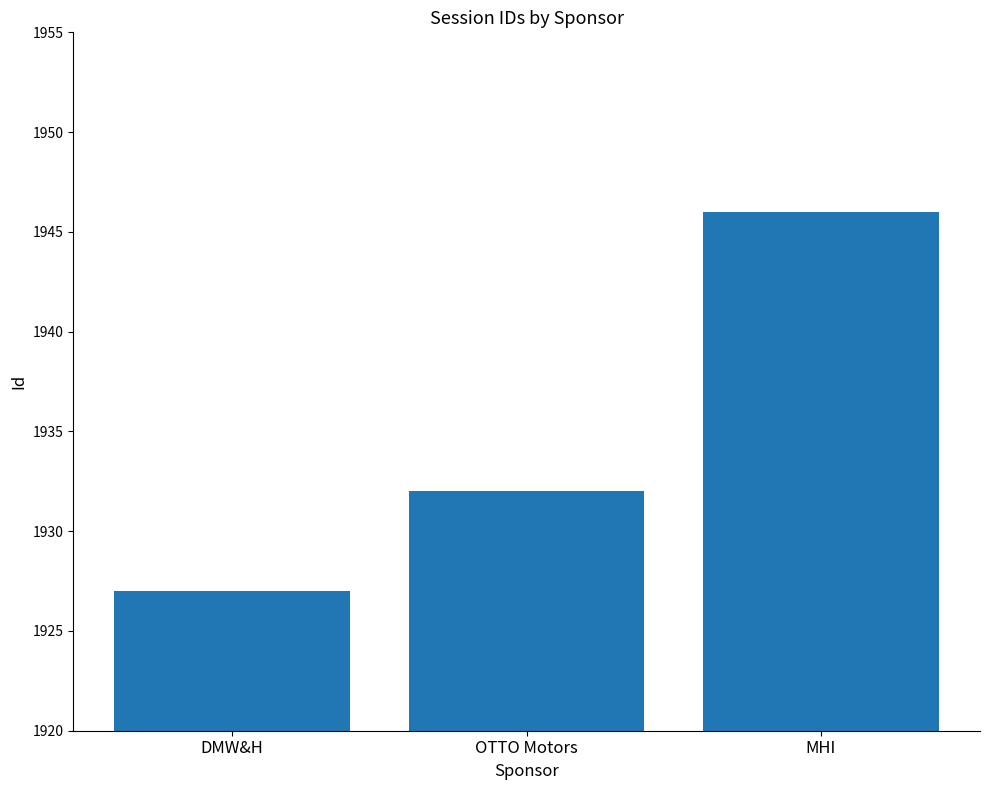

Reading left to right, transcribe all the data shown in this chart.

1927	1932	1946